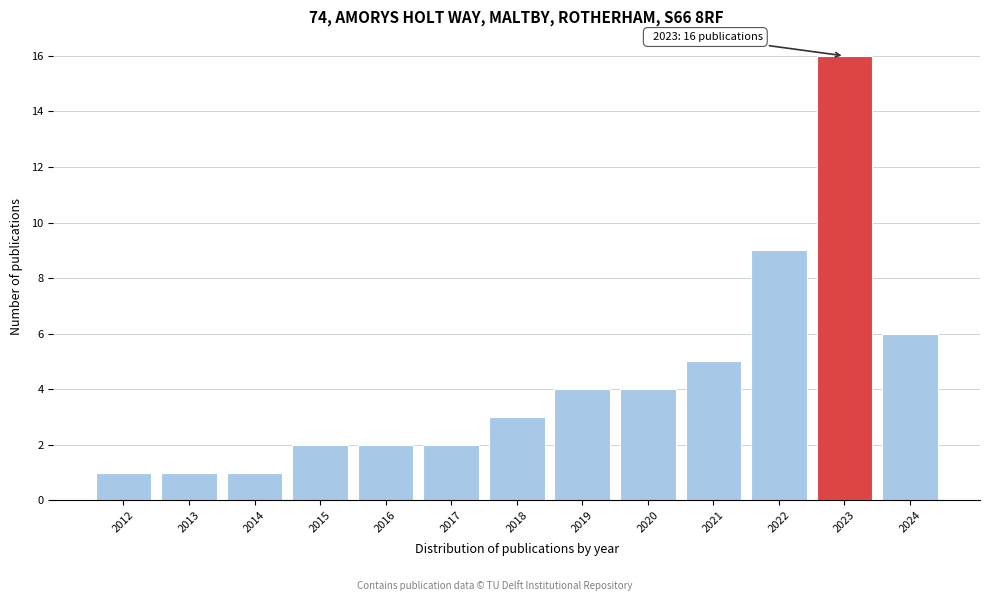

Reading left to right, extract all data points from this chart.

2012=1	2013=1	2014=1	2015=2	2016=2	2017=2	2018=3	2019=4	2020=4	2021=5	2022=9	2023=16	2024=6